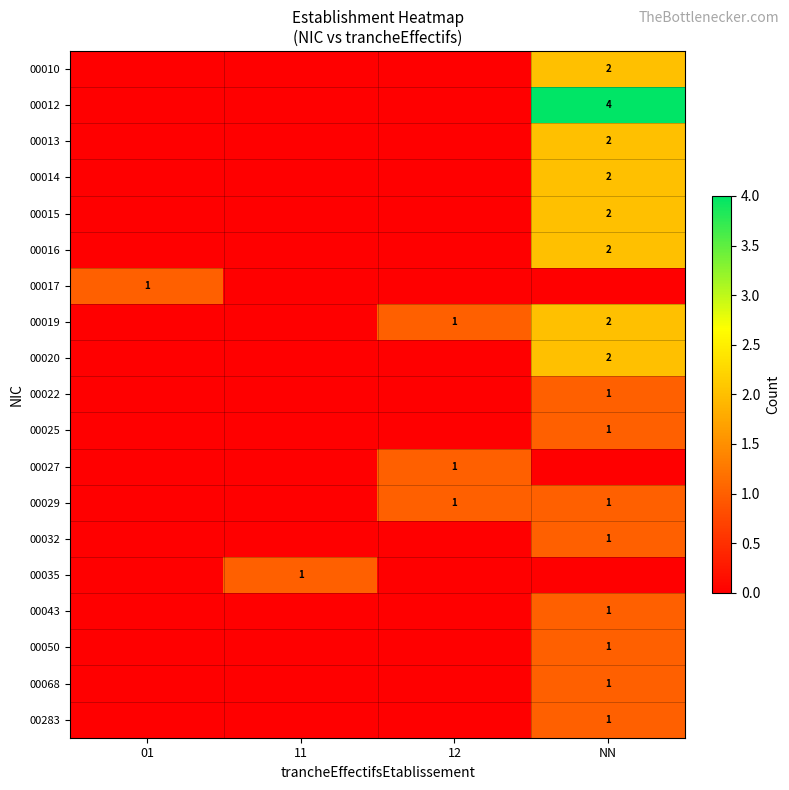

The value of 00043 at NN is 1. True or false?

True